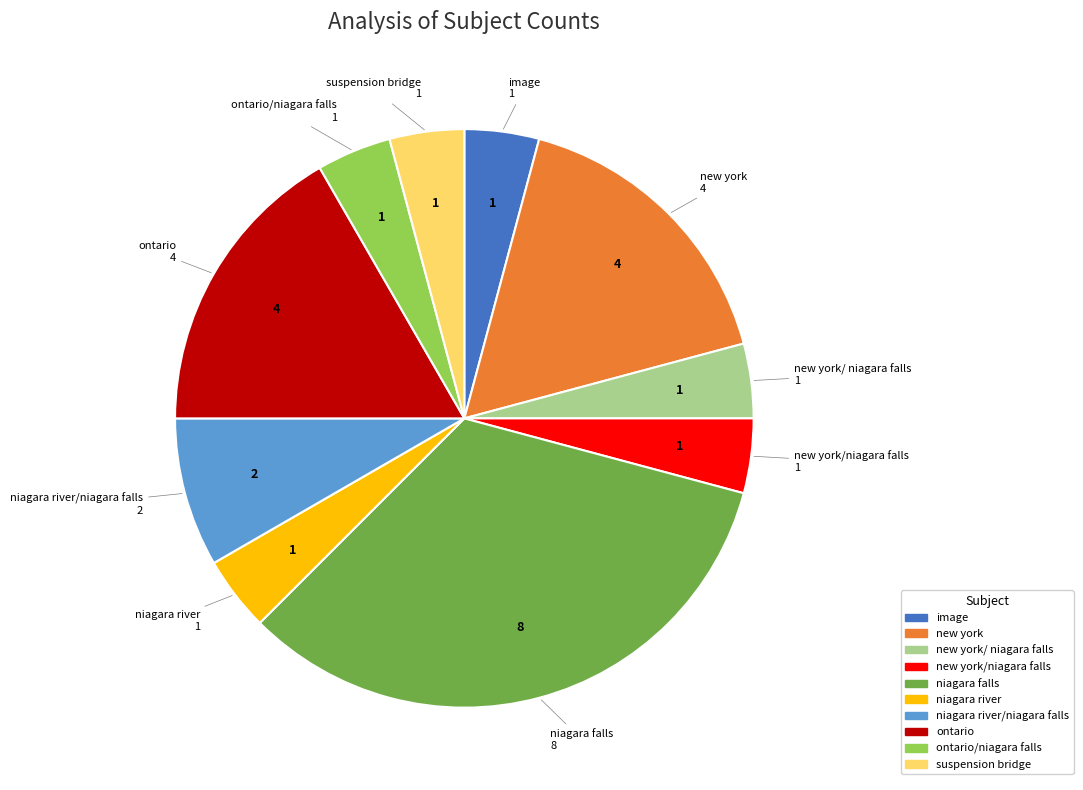

Is there a majority slice in this chart?

No